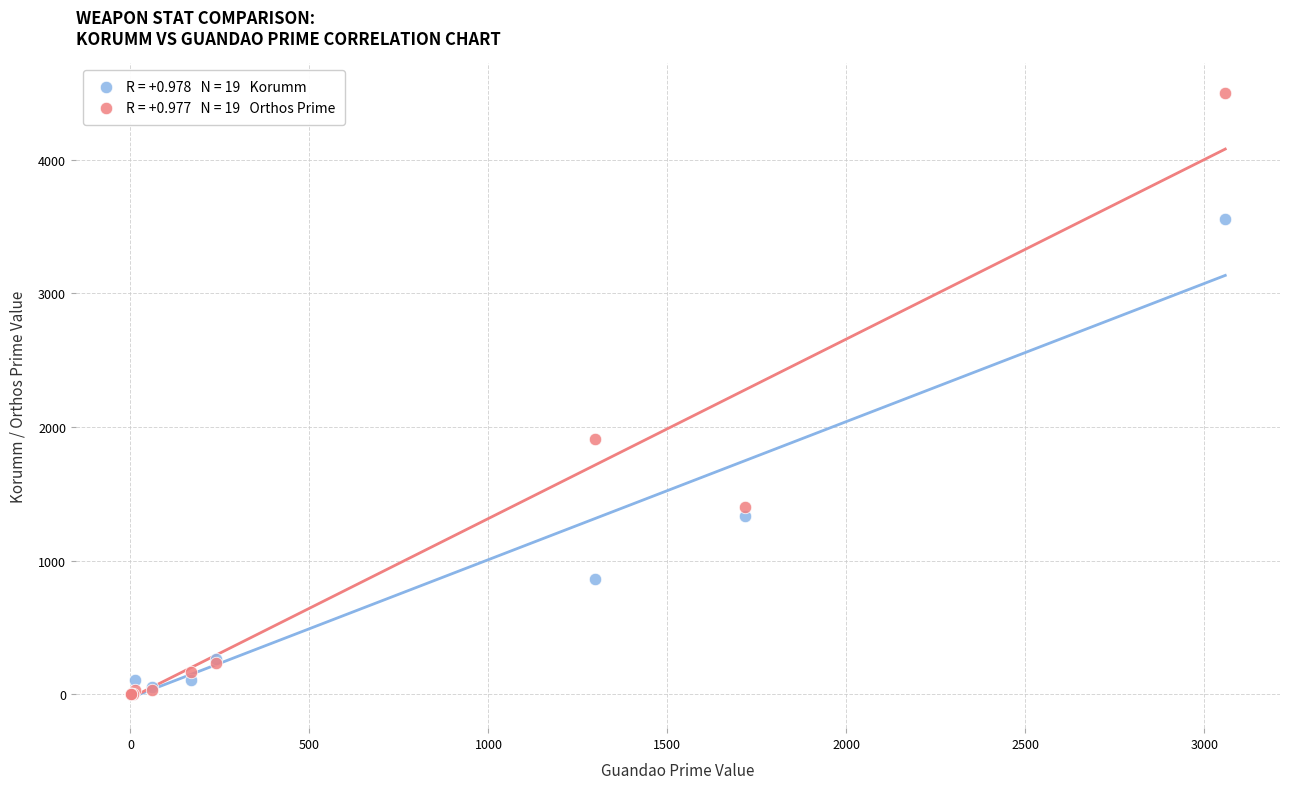

Across all series, what Y value is closest to 2248?

1908.0